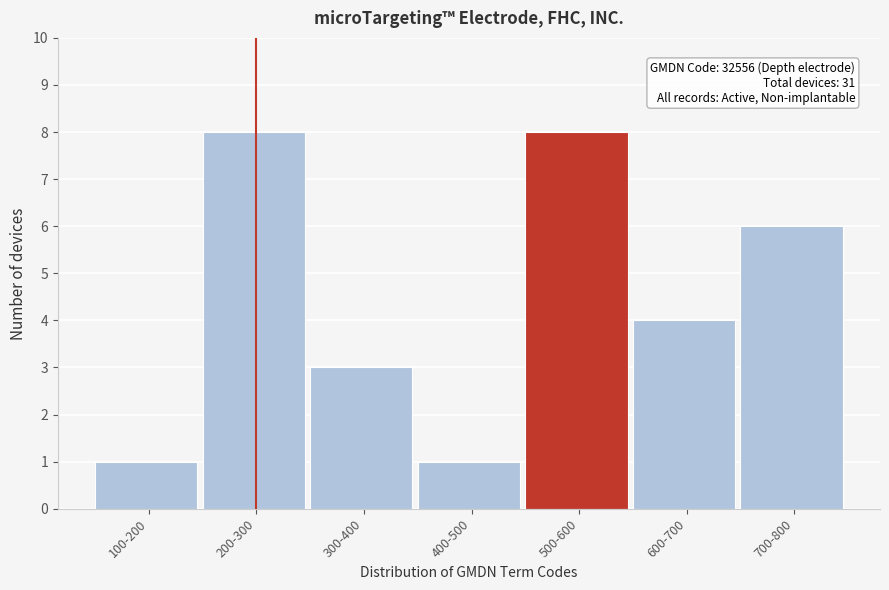

Reading left to right, extract all data points from this chart.

1	8	3	1	8	4	6